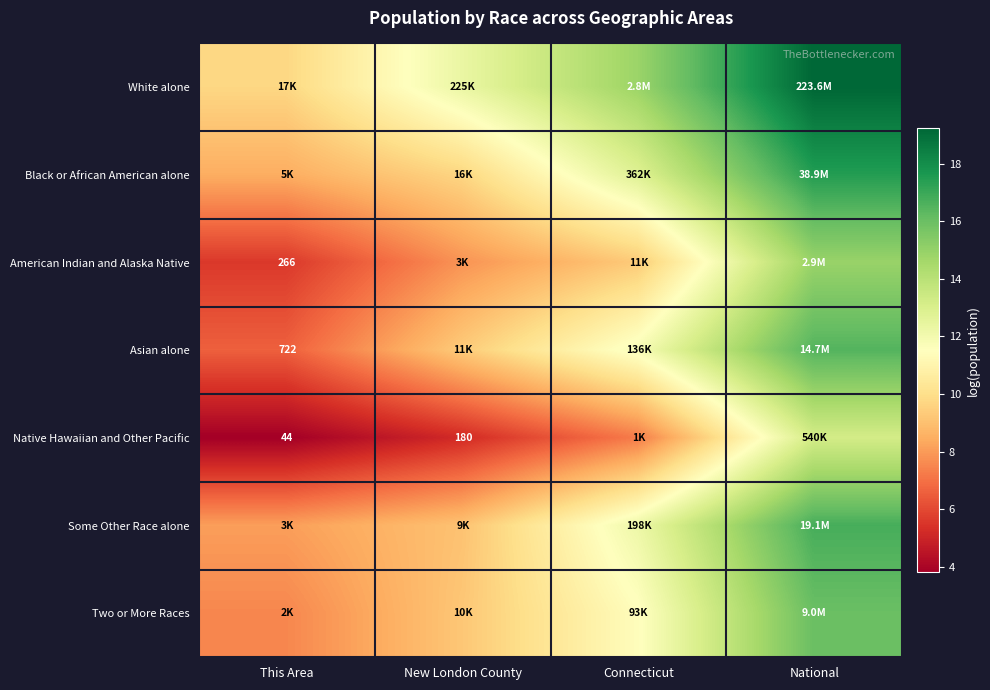

At Connecticut, list the series in order from smallest to largest.

Native Hawaiian and Other Pacific, American Indian and Alaska Native, Two or More Races, Asian alone, Some Other Race alone, Black or African American alone, White alone